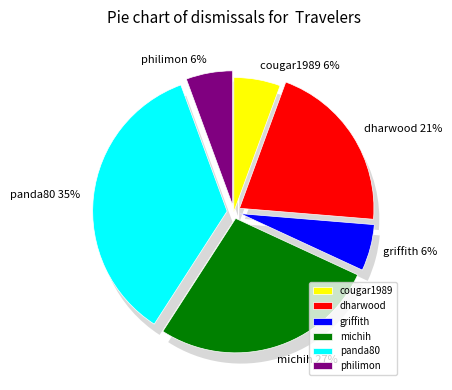

Is it true that panda80 is 35% of the pie?

True